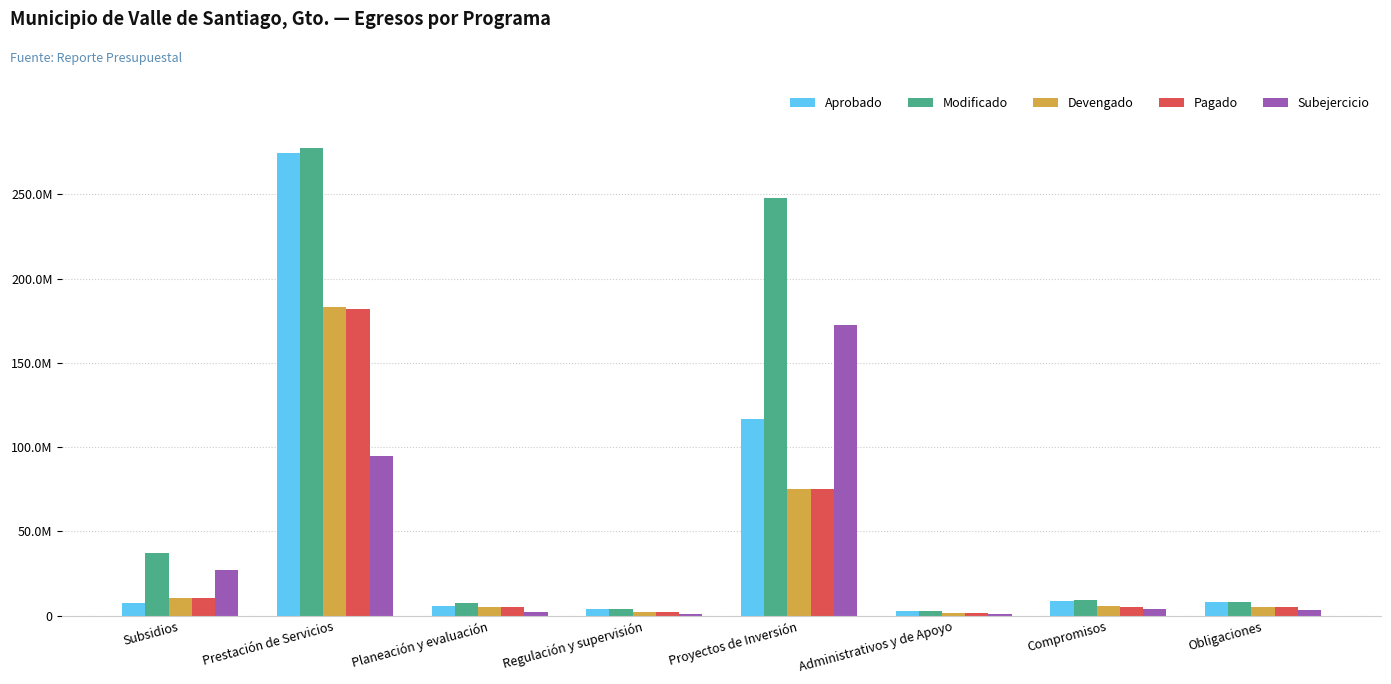

Are the bars horizontal?

No